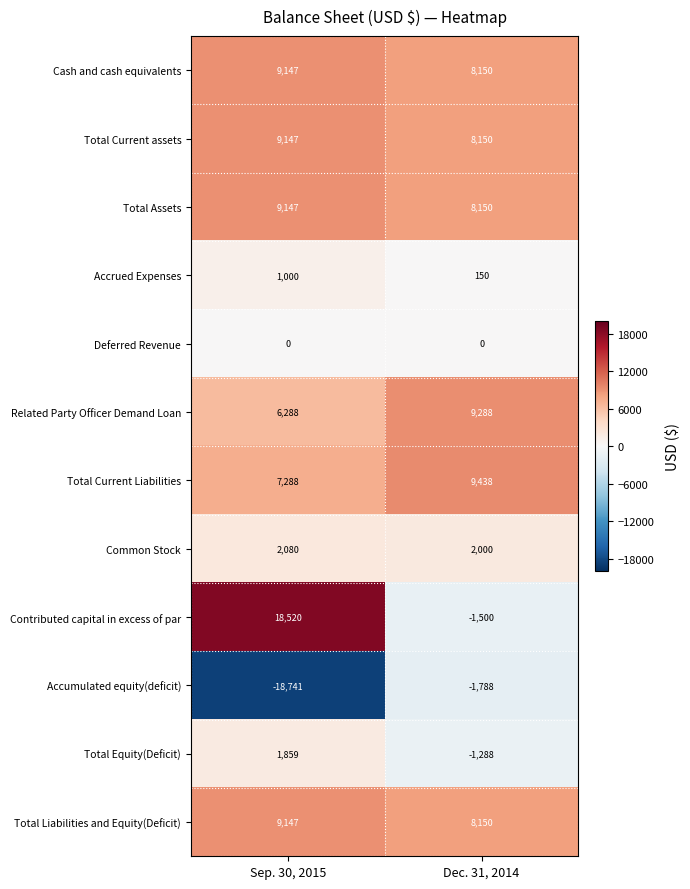

Which label corresponds to the largest value in the chart?

Sep. 30, 2015